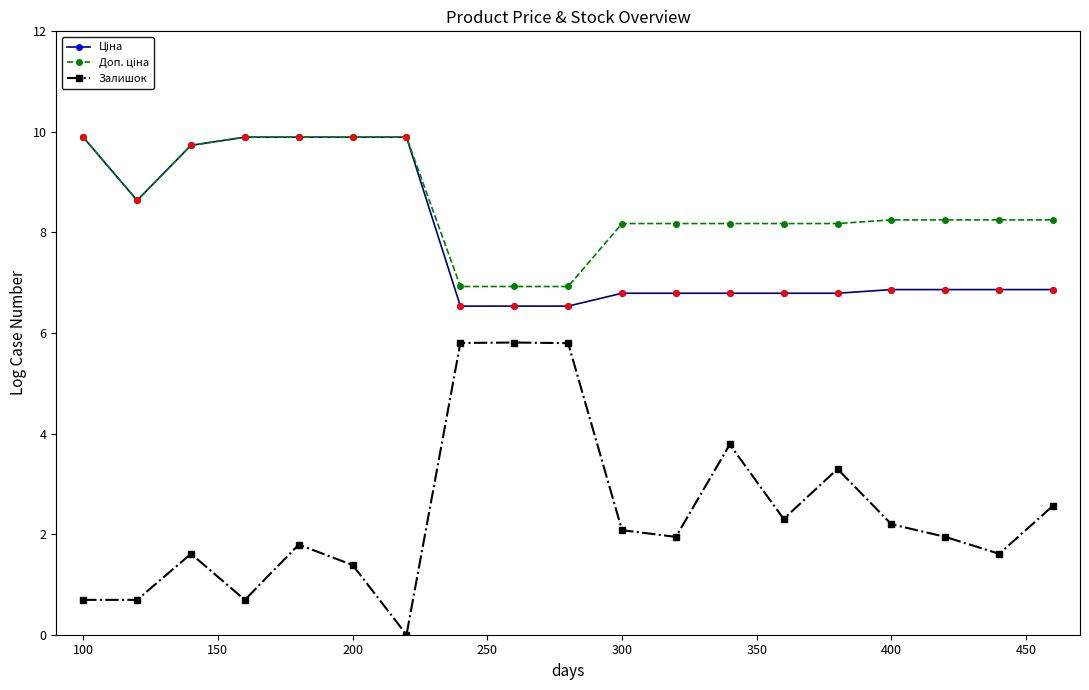

Which series has the widest spread of values?

Залишок